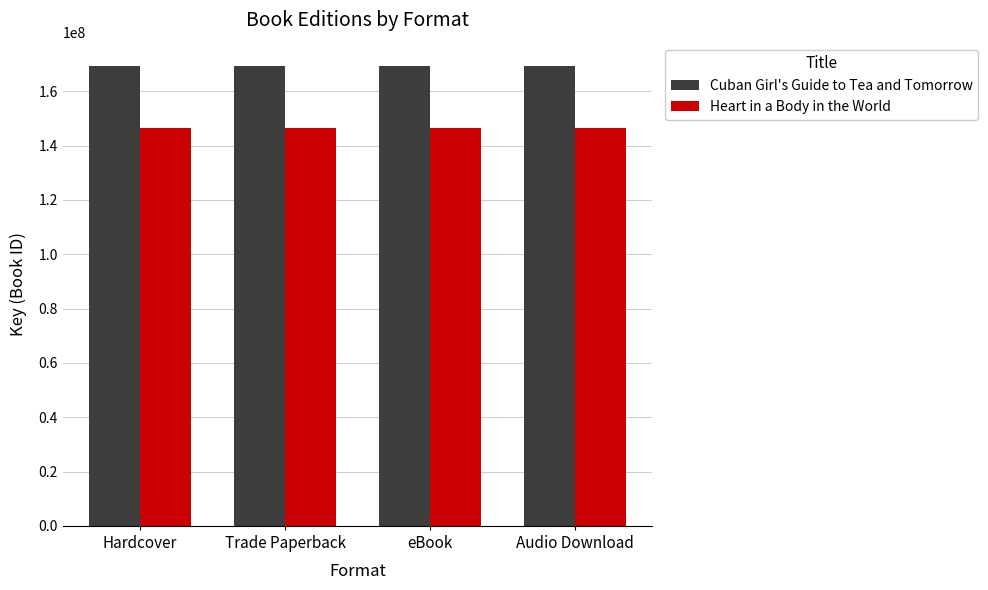

True or false: Cuban Girl's Guide to Tea and Tomorrow has a value of 109059012 at Hardcover.

False